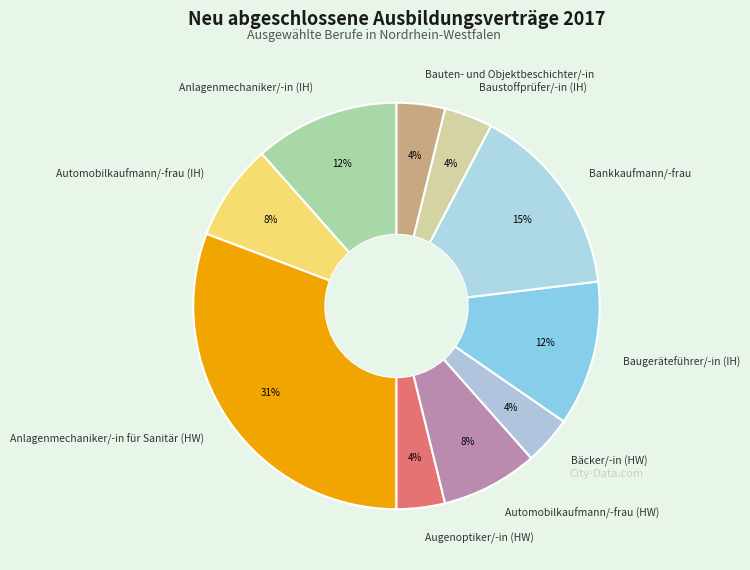

To the nearest percent, what percentage of the pie is Bäcker/-in (HW)?

4%